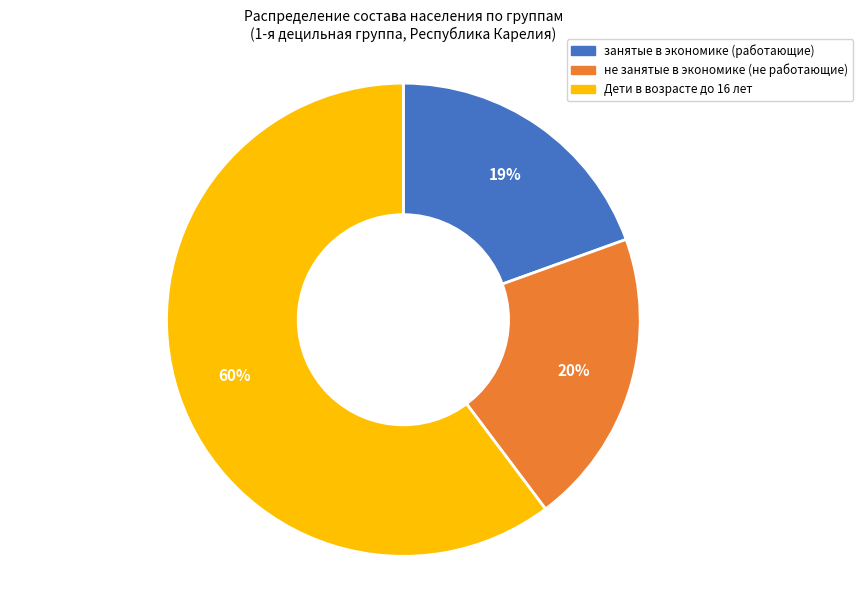

To the nearest percent, what percentage of the pie is не занятые в экономике (не работающие)?

20%